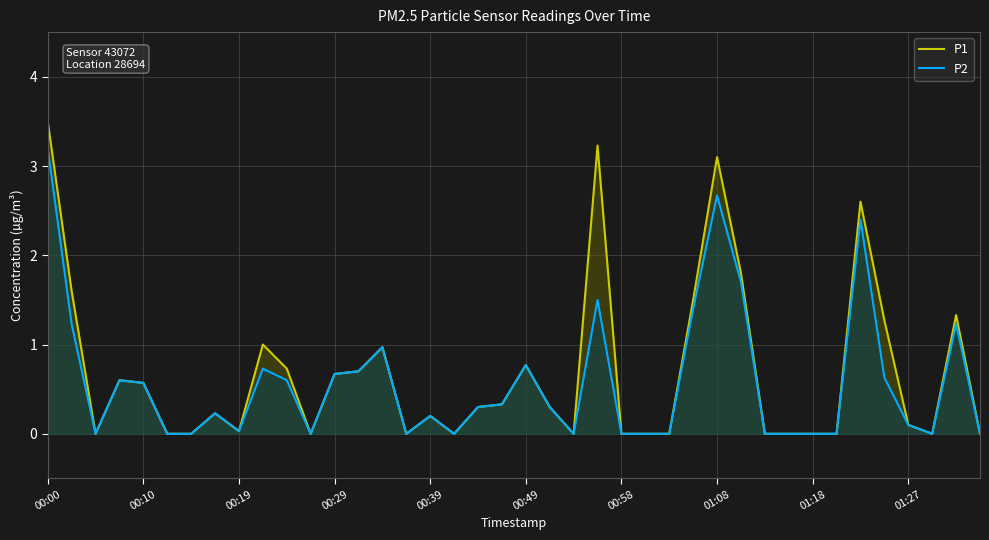

At which category is the sum across all series the highest?

00:00